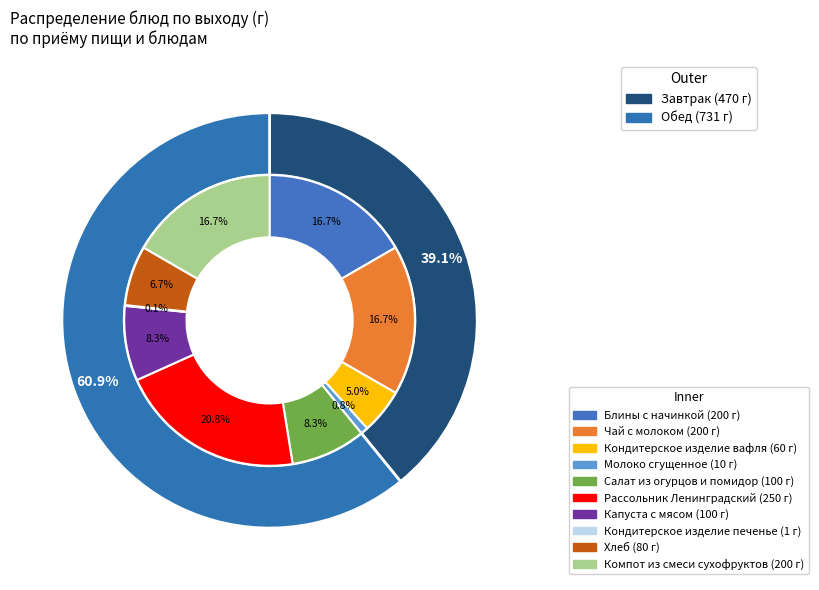

What is the largest slice in the pie chart?

Рассольник Ленинградский